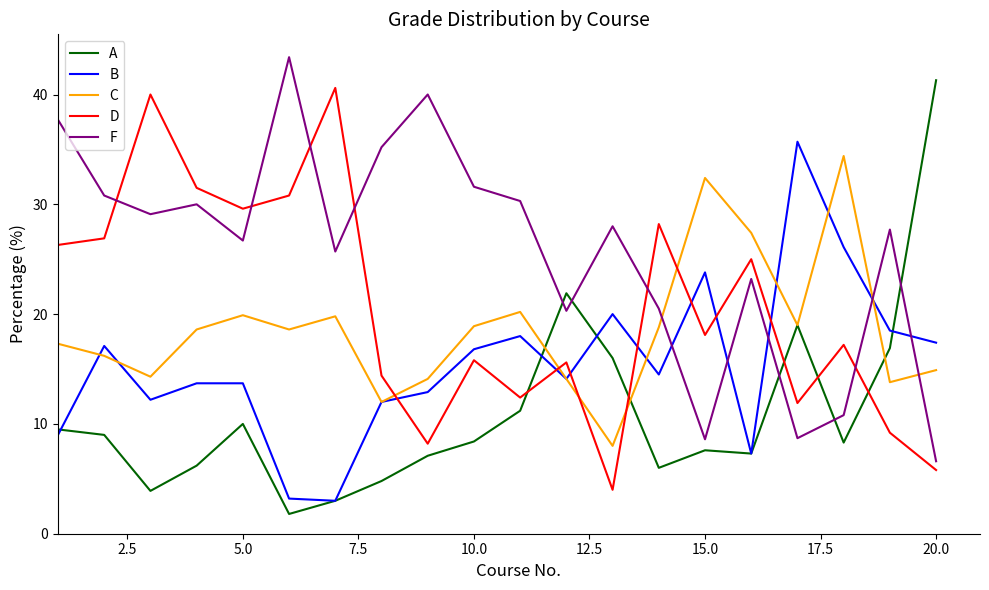

What is the difference between the second highest and second lowest values in the B series?

22.9